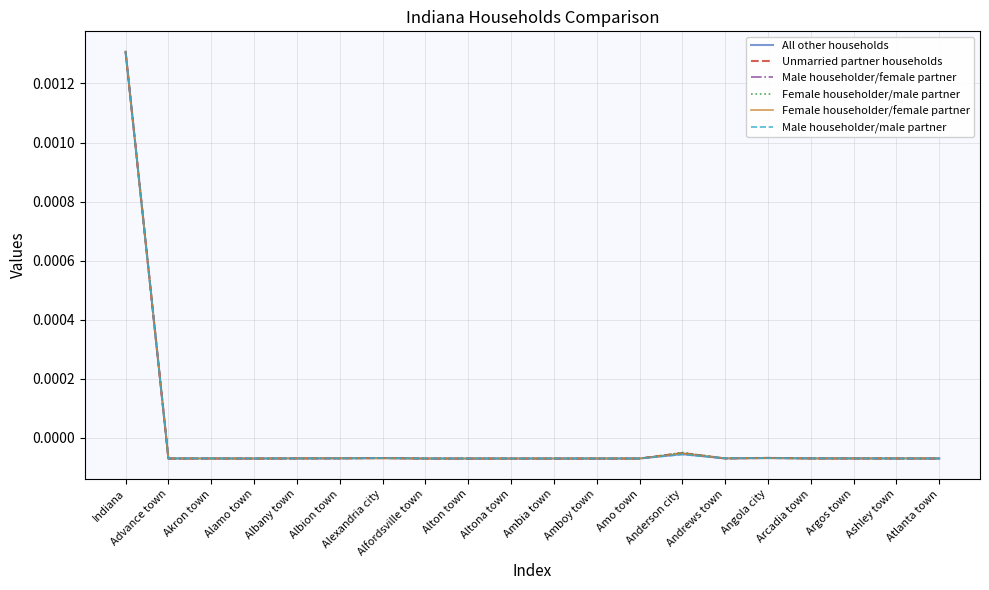

What is the label of the 14th point from the left?

Anderson city